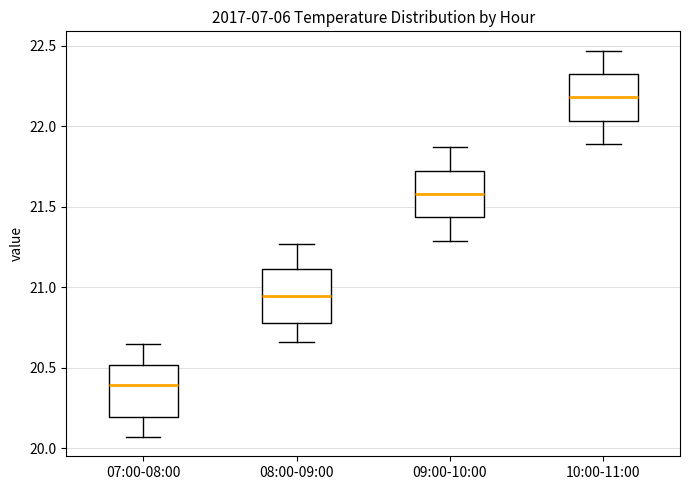

Which box's median line is the lowest?

07:00-08:00